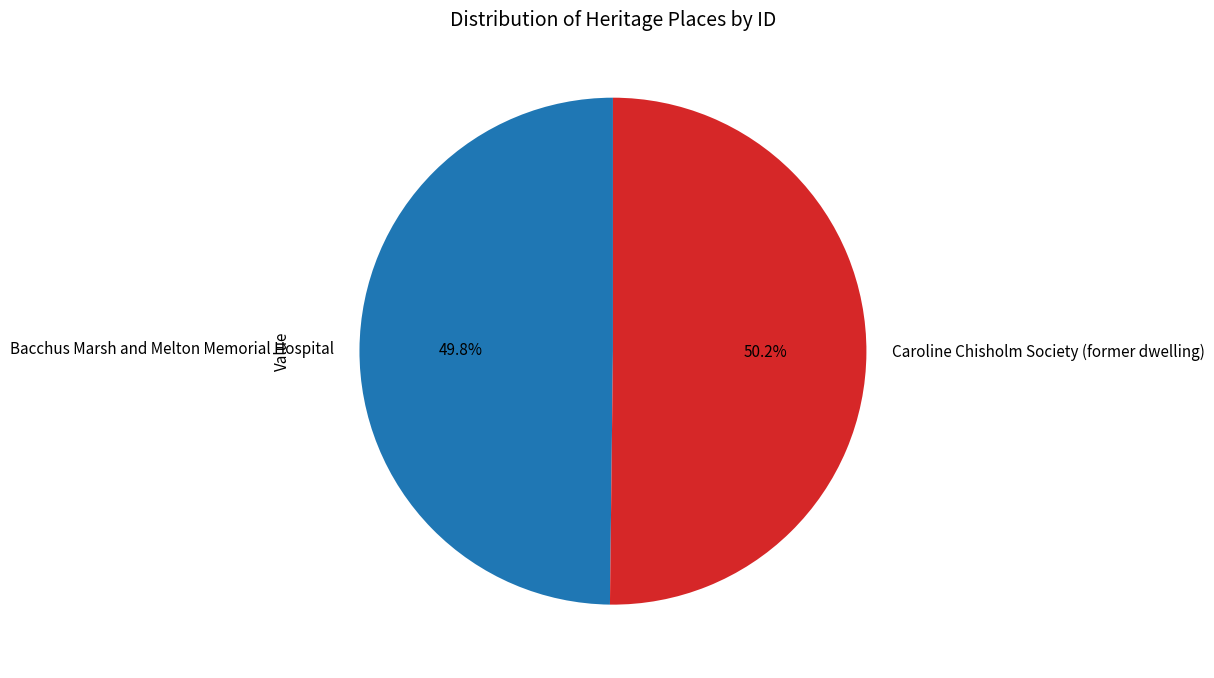

The Caroline Chisholm Society (former dwelling) slice represents 50% of the pie. True or false?

True